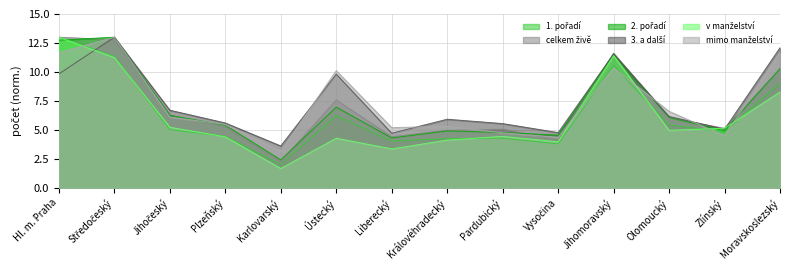

What is the difference between the maximum and minimum values in the v manželství series?

11.3